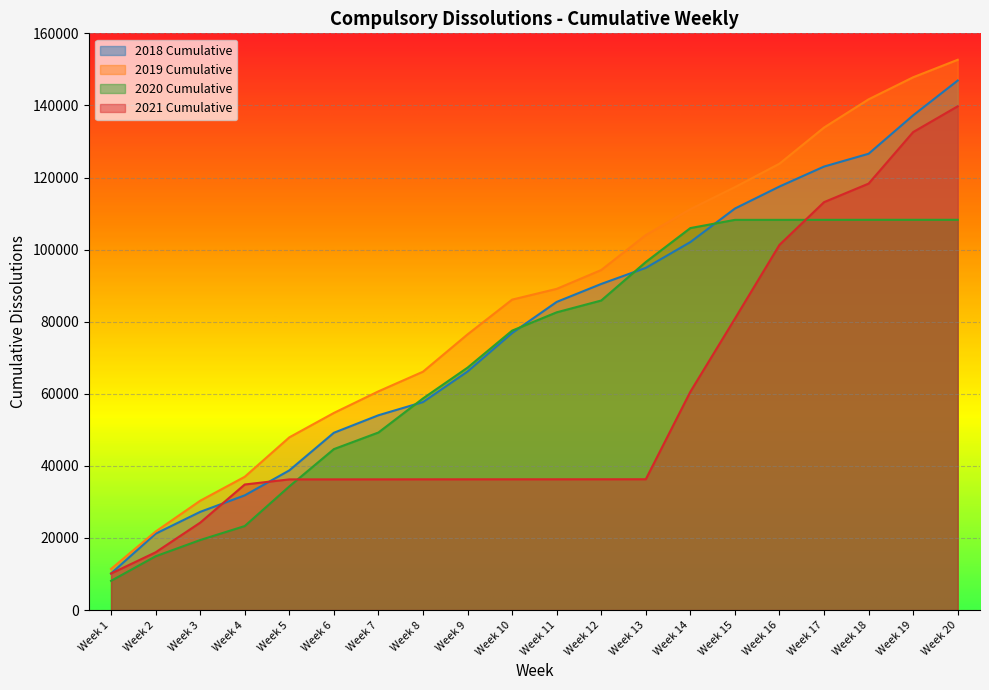

True or false: 2019 Cumulative and 2020 Cumulative intersect in this chart.

False